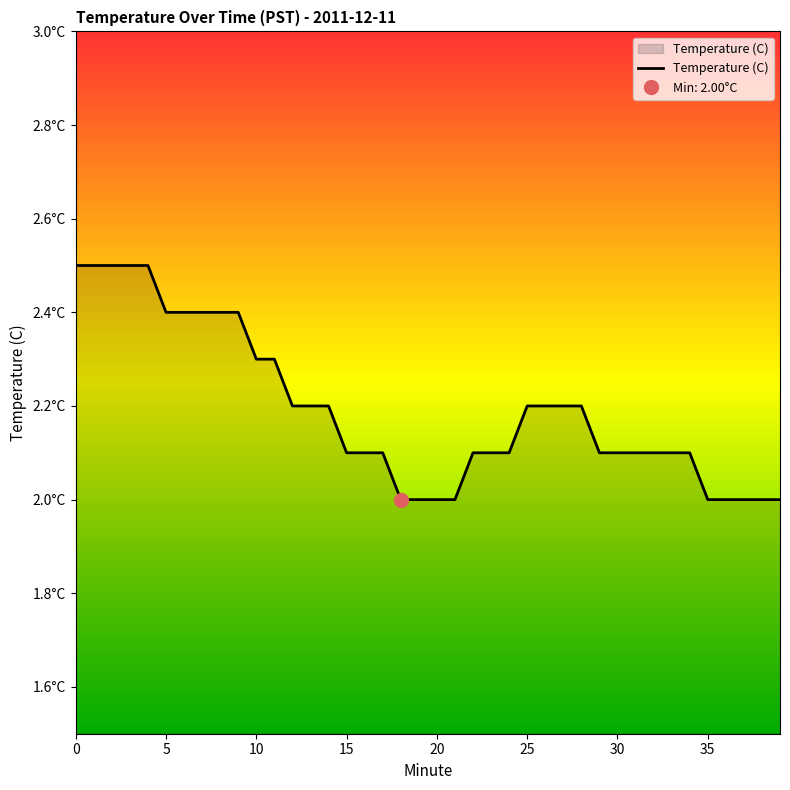

How many categories are shown in the chart?

40